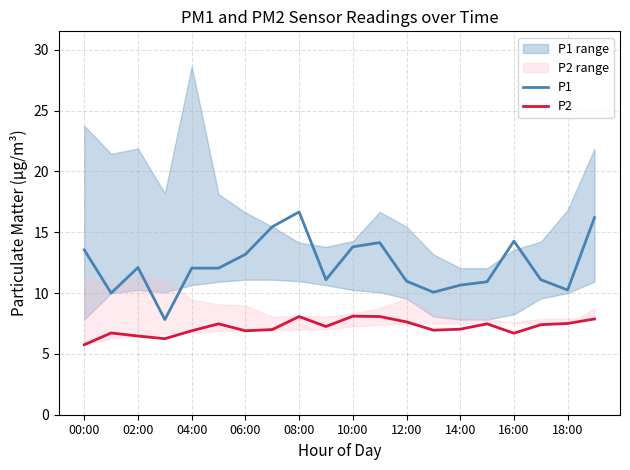

What is the difference between the P2 values at 17 and 00:00?

1.7